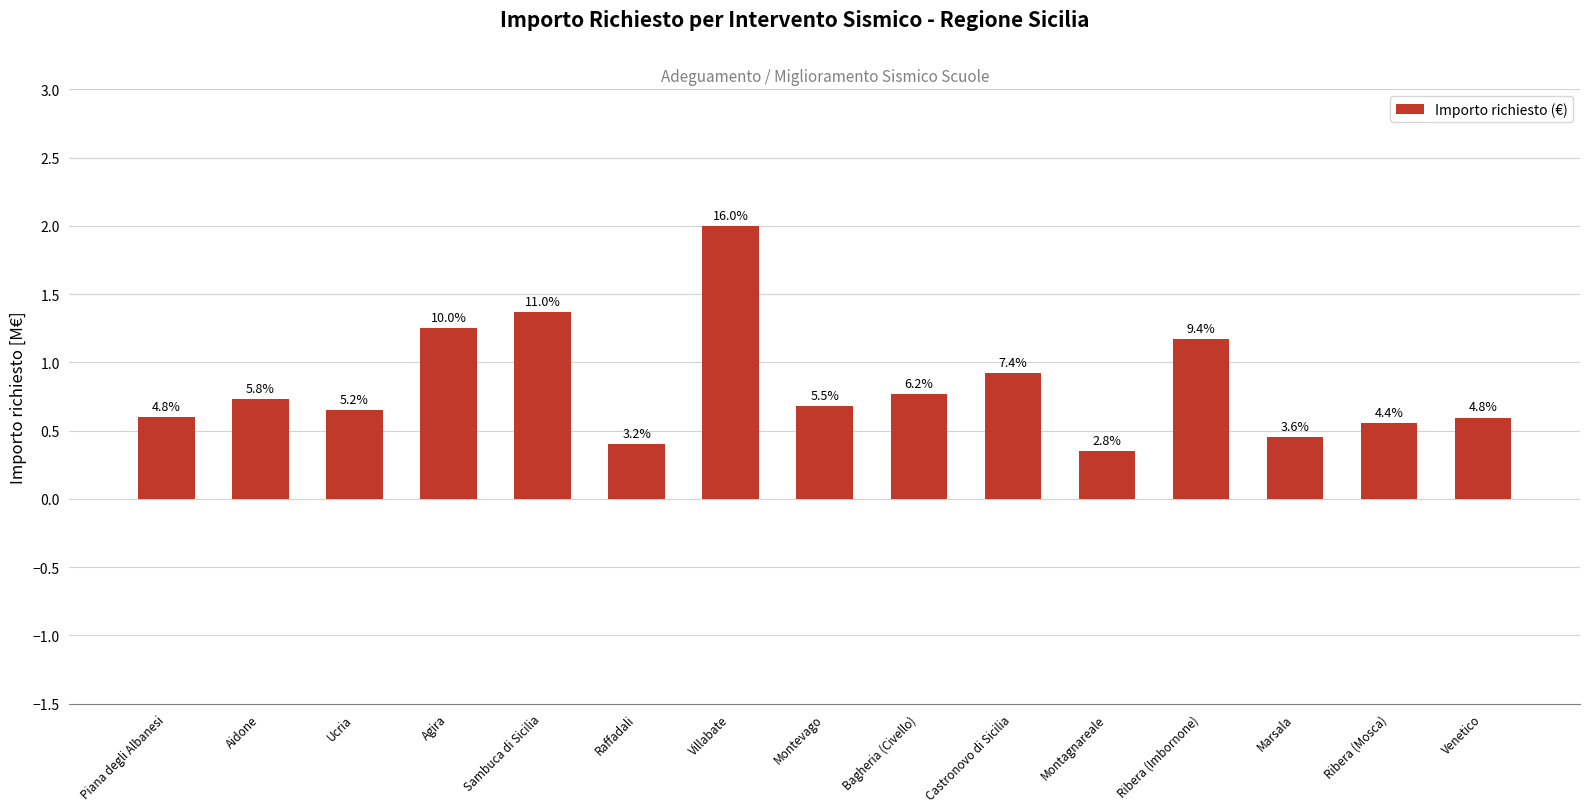

Does the chart contain any negative values?

No